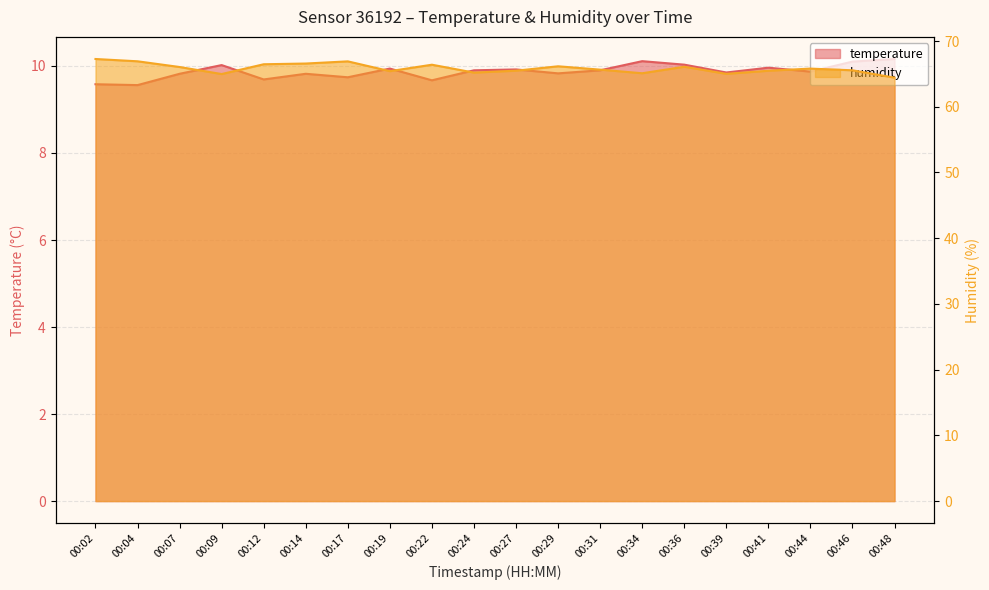

What are all the series names shown in the legend?

temperature, humidity